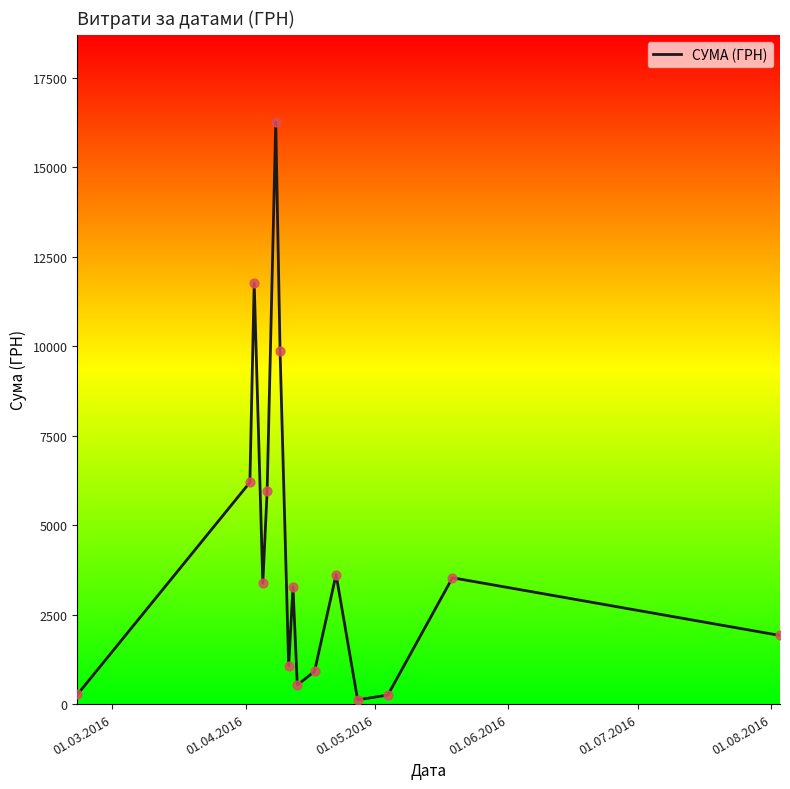

What is the difference between the maximum and minimum values?

16137.7